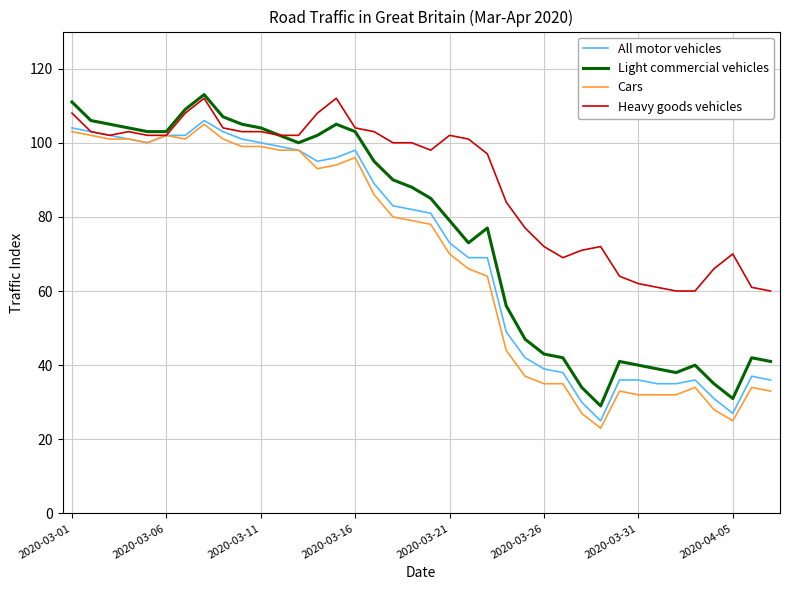

Which series has the largest total across all categories?

Heavy goods vehicles